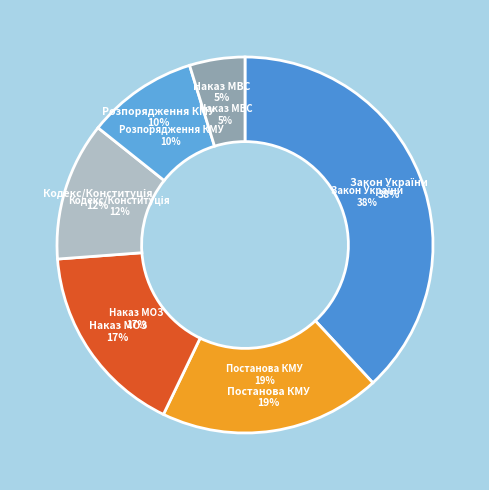

Which slice is the largest?

Закон України